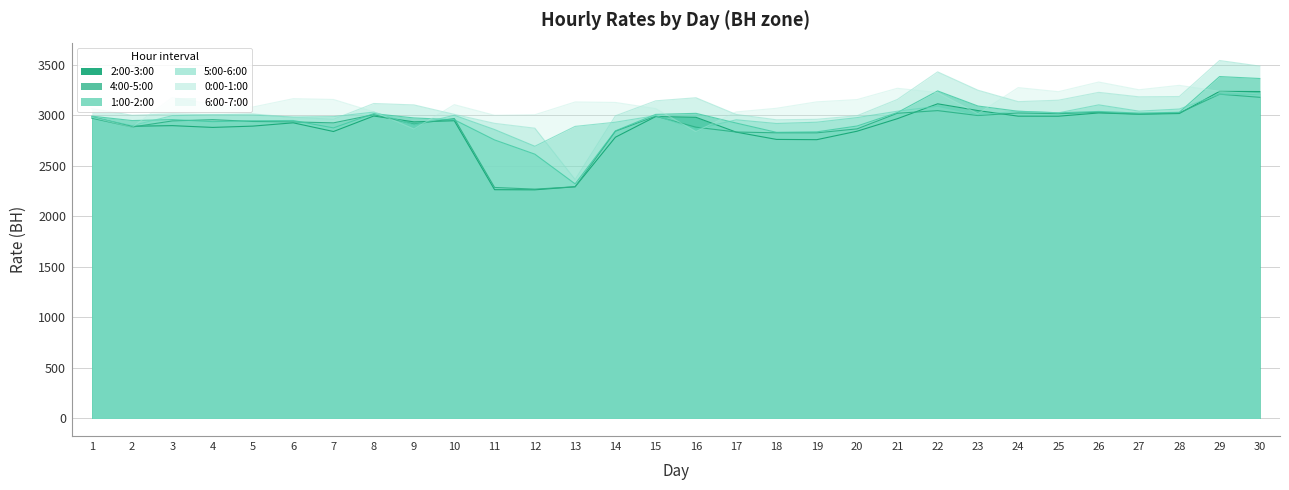

Does the chart have visible grid lines?

Yes